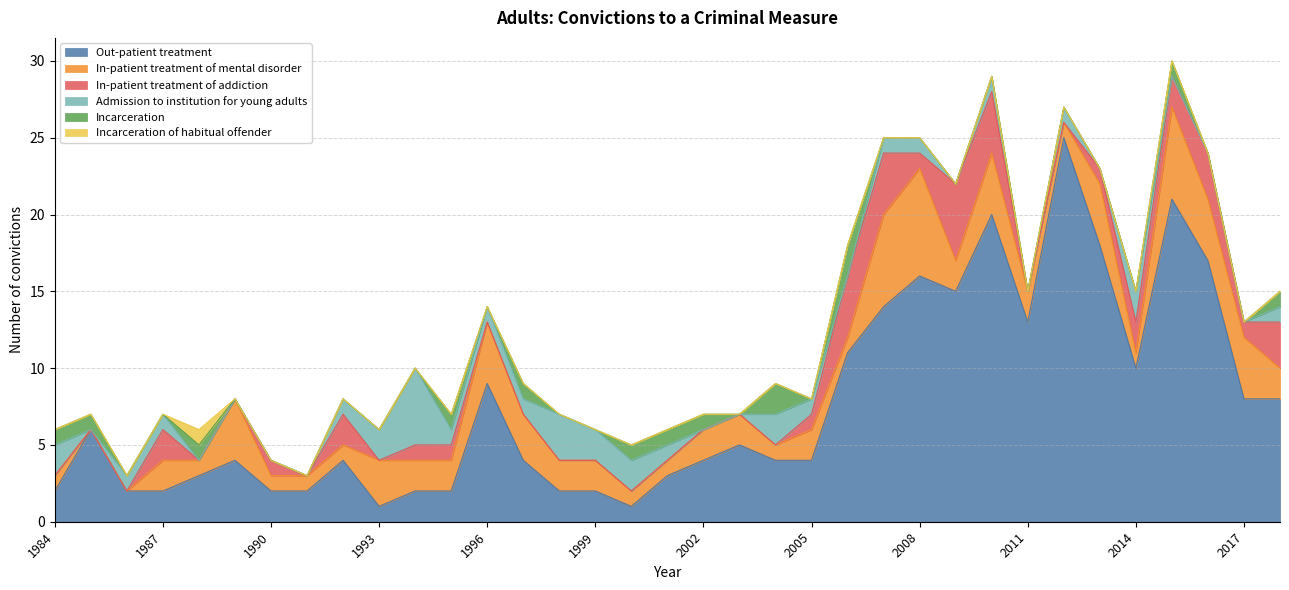

The value of Incarceration at 2018 is 1. True or false?

True